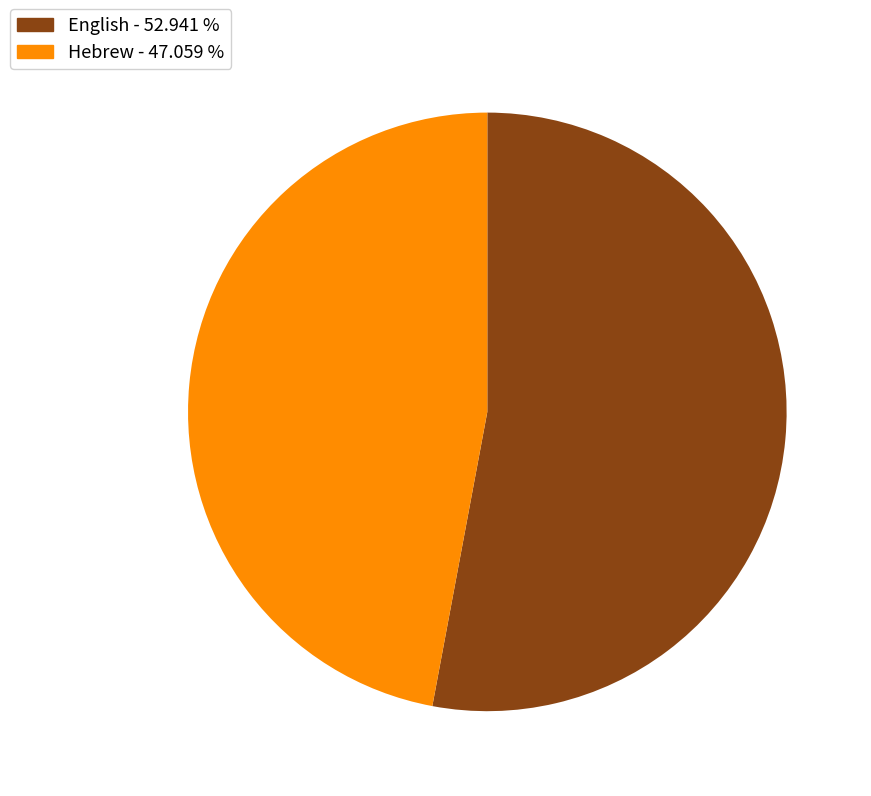

True or false: English accounts for 53% of the total.

True